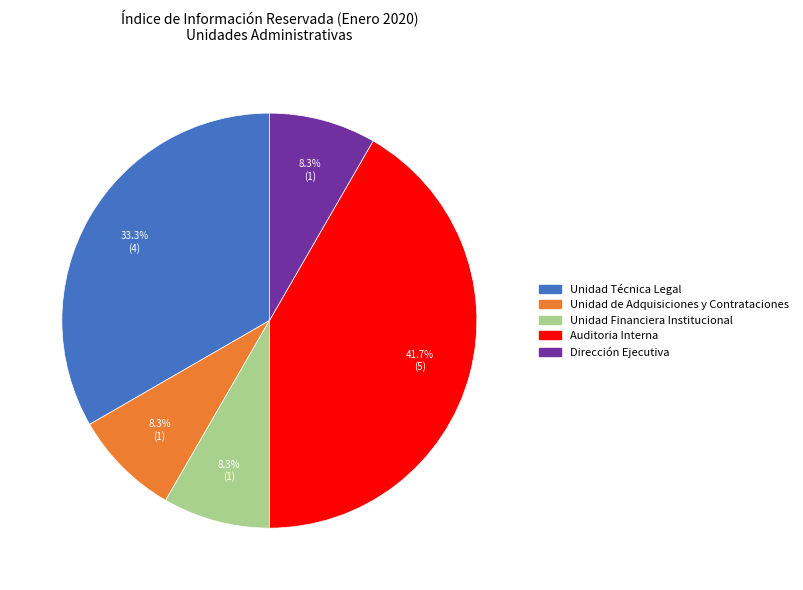

The Unidad Financiera Institucional slice represents 8% of the pie. True or false?

True